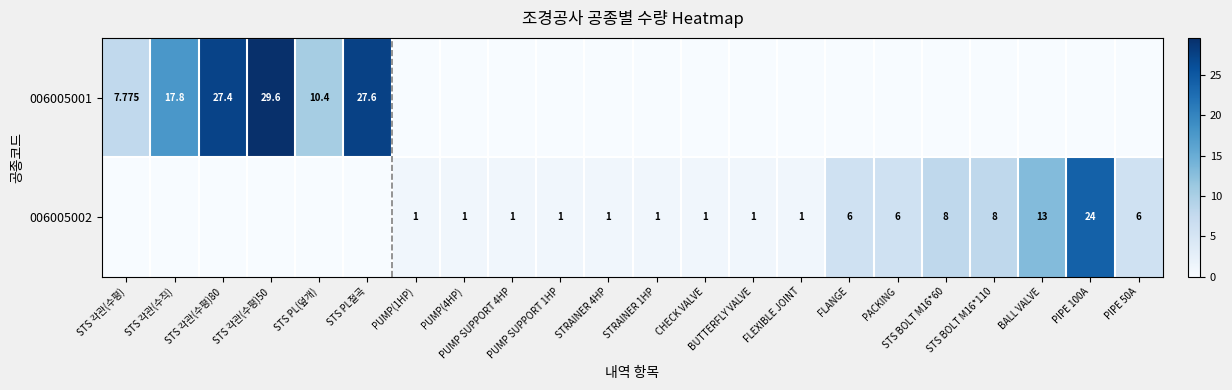

List the labels in order of 006005001 value, largest first.

STS 각관(수평)50, STS PL절곡, STS 각관(수평)80, STS 각관(수직), STS PL(덮개), STS 각관(수평), PUMP(1HP), PUMP(4HP), PUMP SUPPORT 4HP, PUMP SUPPORT 1HP, STRAINER 4HP, STRAINER 1HP, CHECK VALVE, BUTTERFLY VALVE, FLEXIBLE JOINT, FLANGE, PACKING, STS BOLT M16*60, STS BOLT M16*110, BALL VALVE, PIPE 100A, PIPE 50A